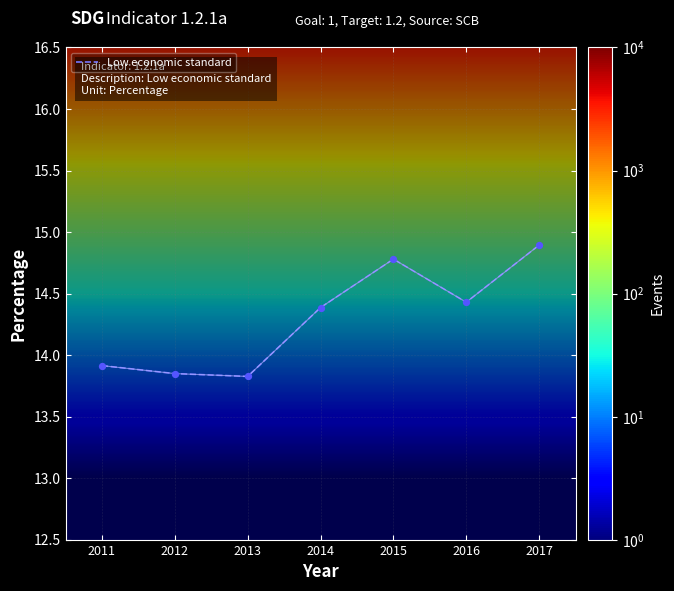

What is the ratio of the value at 2014 to the value at 2016?

1.0